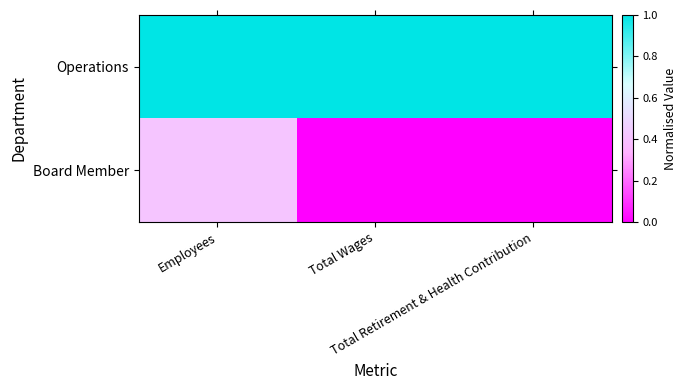

Reading left to right, list all the values displayed in this chart.

Operations: Employees=1.0	Total Wages=1.0	Total Retirement & Health Contribution=1.0
Board Member: Employees=0.4	Total Wages=0.0	Total Retirement & Health Contribution=0.0